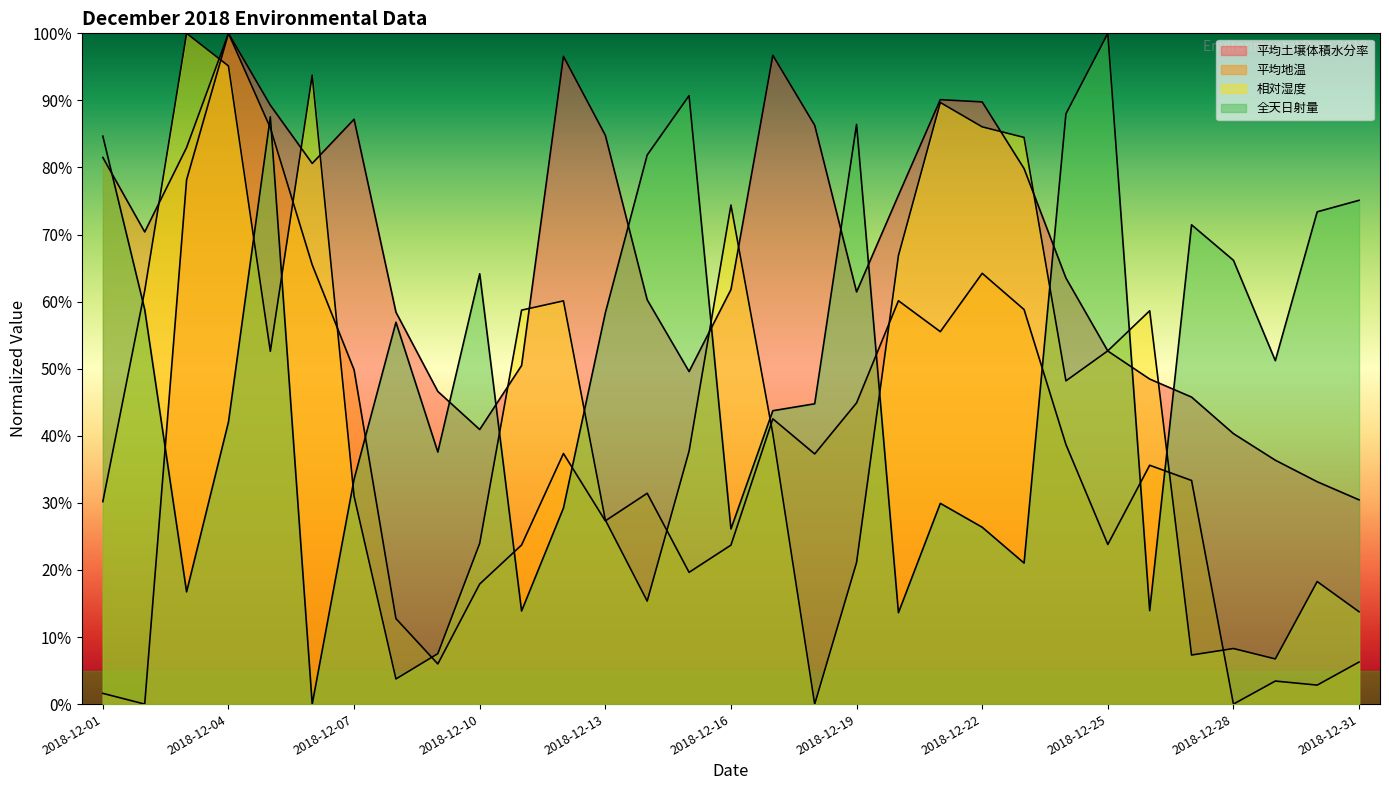

What is the value of the 平均土壌体積水分率 point at the 9th from the left?

46.6